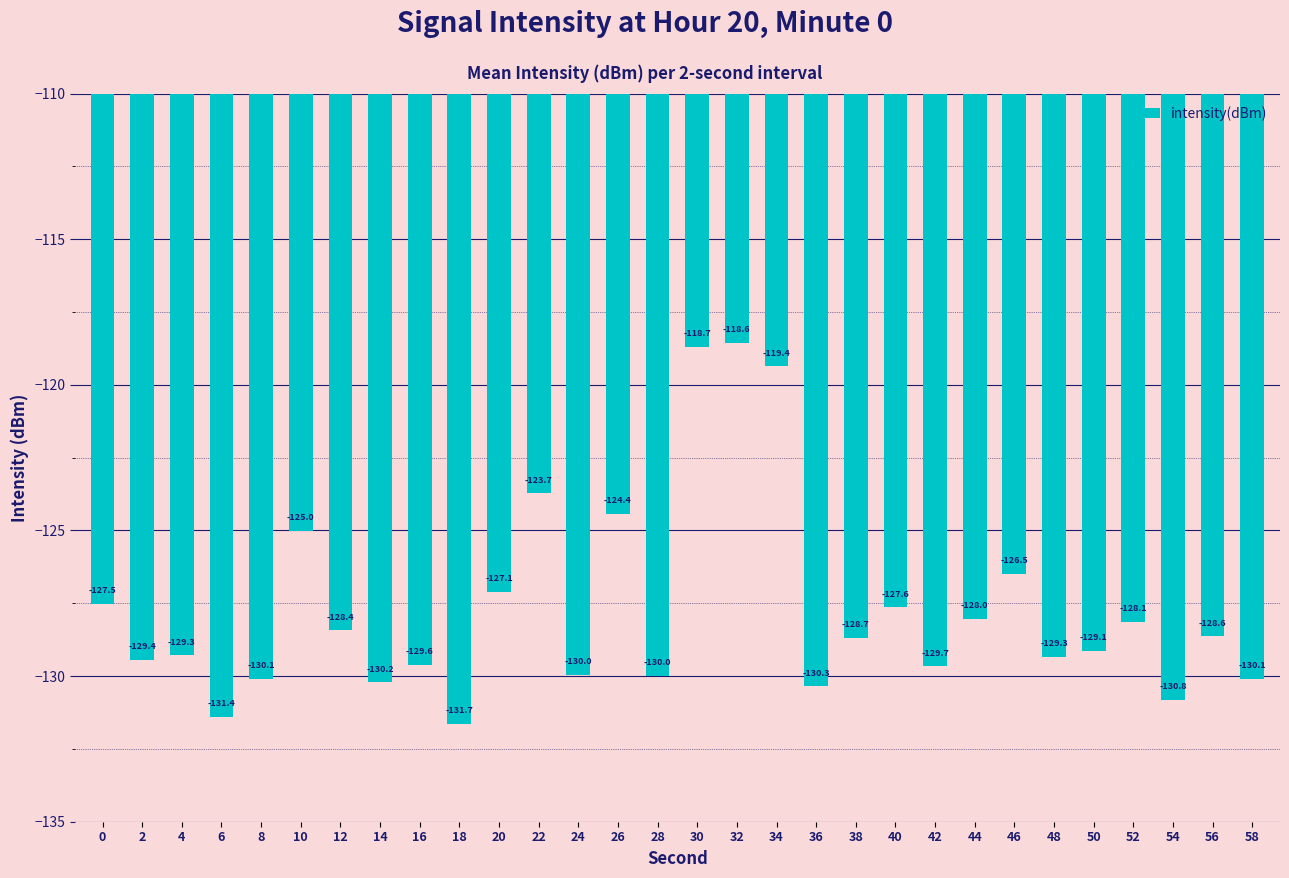

True or false: the data shows -125.0 at 10.

True